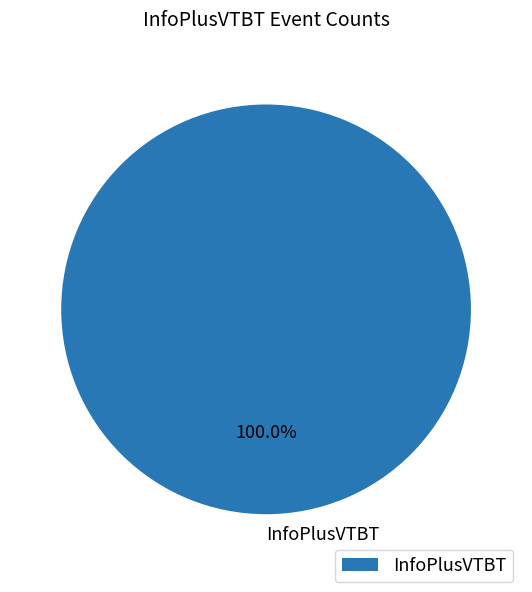

Rank the categories by value from lowest to highest.

InfoPlusVTBT